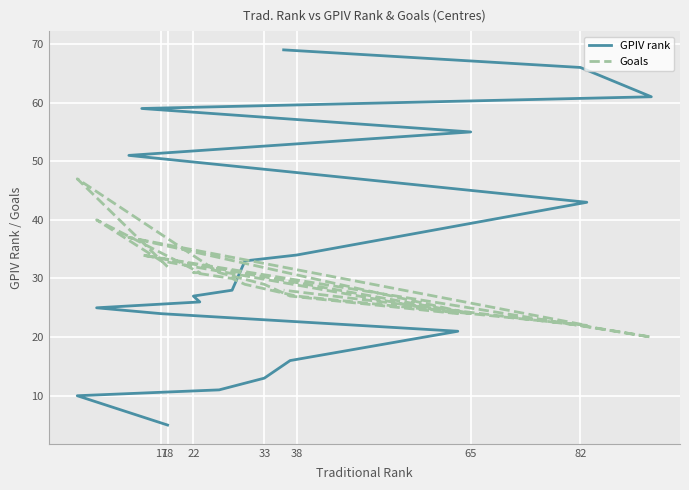

How many data points in GPIV rank are less than 28?

10